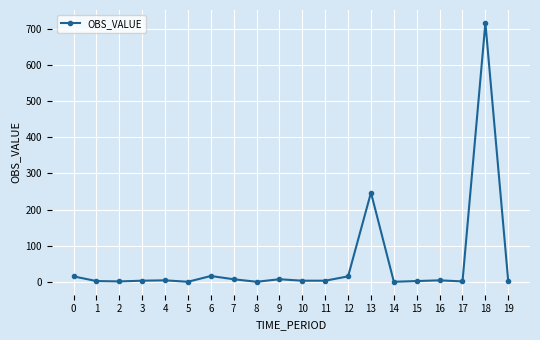

How many distinct data groups are displayed?

1